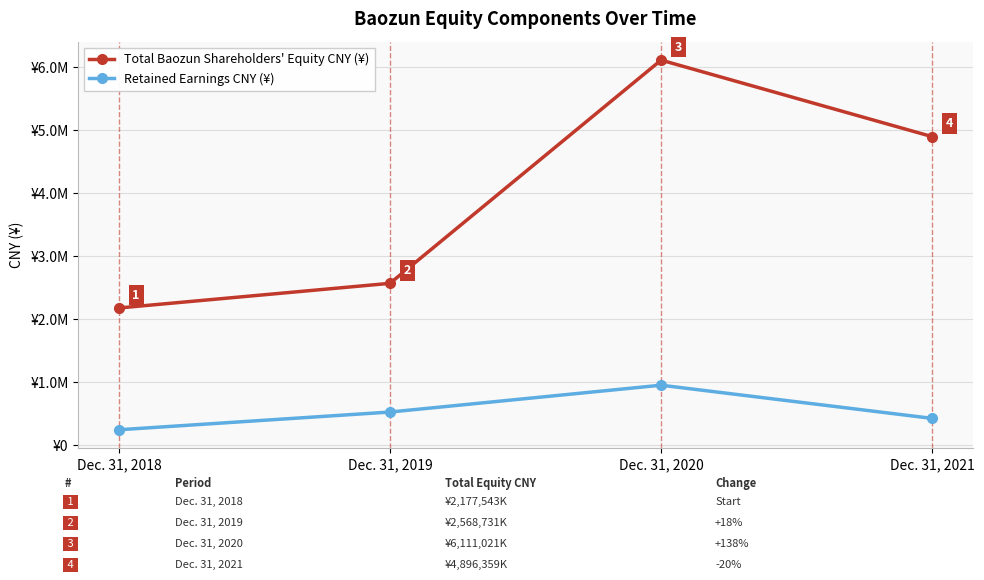

True or false: Retained Earnings CNY (¥) and Total Baozun Shareholders' Equity CNY (¥) intersect in this chart.

False